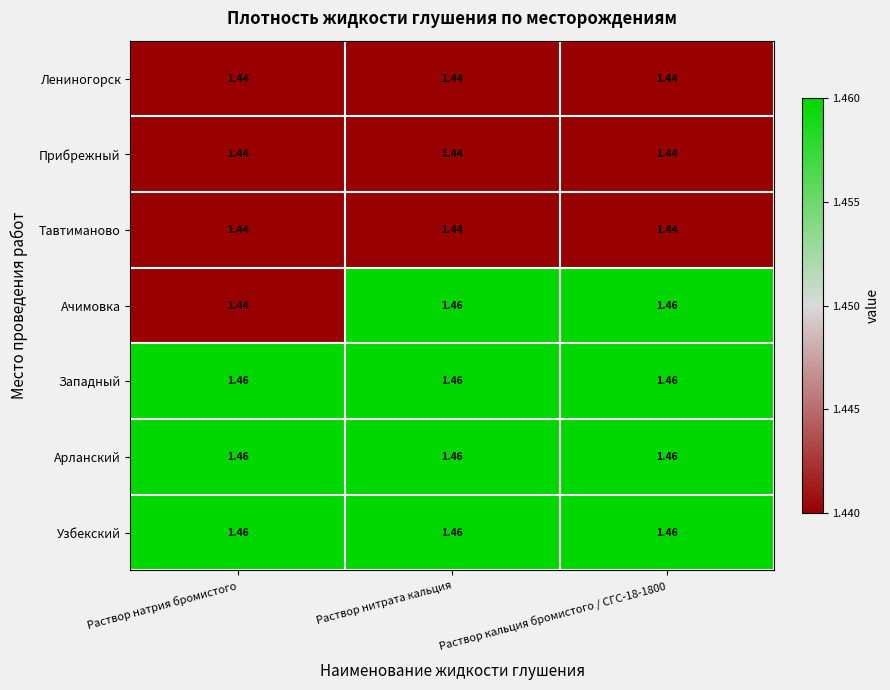

Between Раствор натрия бромистого and Раствор нитрата кальция, which series saw the biggest shift?

Ачимовка